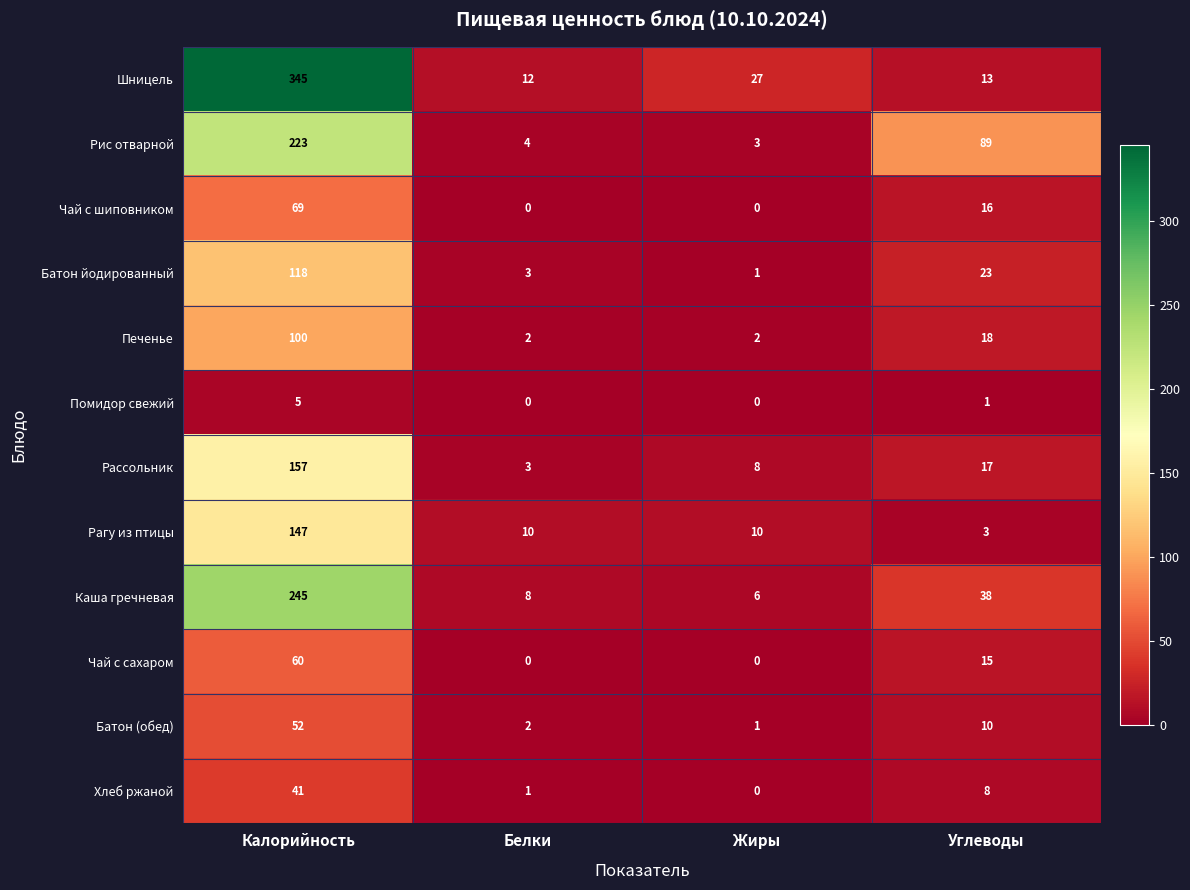

What is the maximum value for Батон (обед)?

52